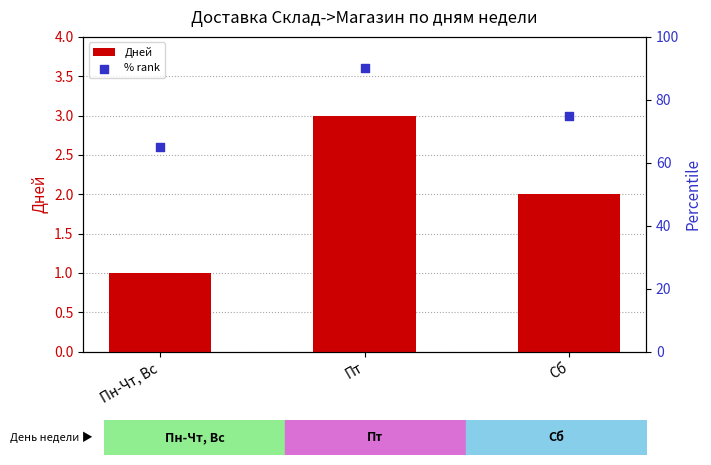

Which series has the largest total across all categories?

% rank